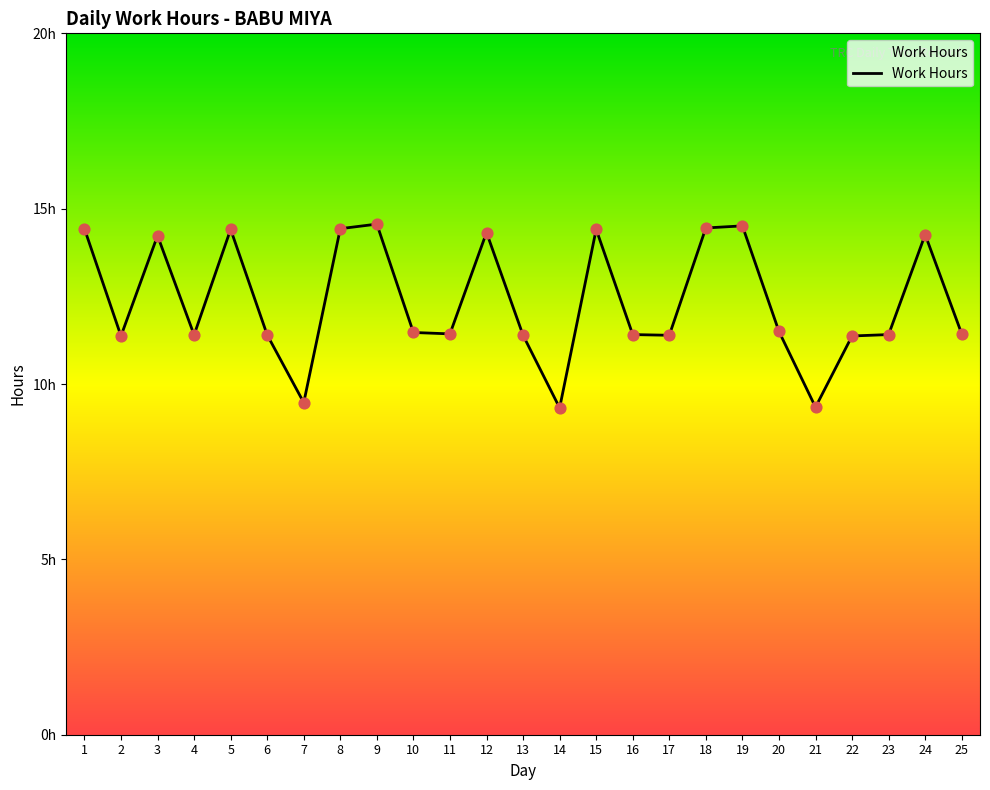

Is this an area chart (filled region under the line)?

Yes